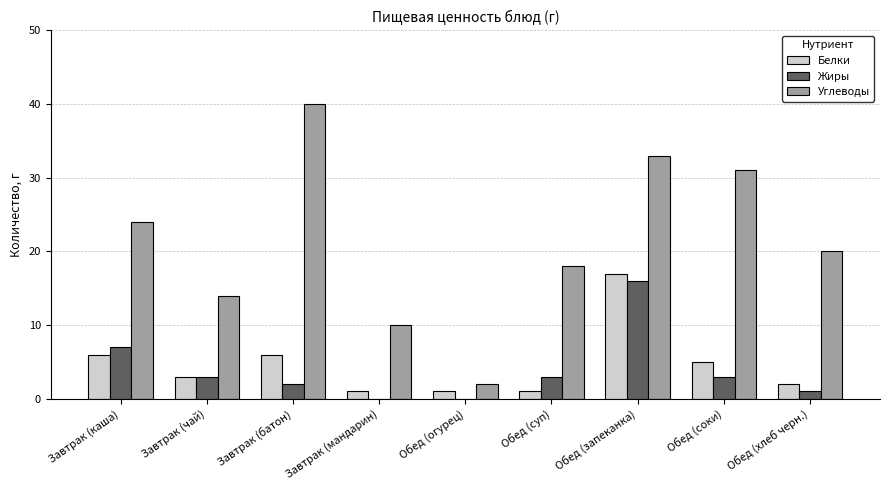

Reading left to right, extract all data points from this chart.

Белки: 6	3	6	1	1	1	17	5	2
Жиры: 7	3	2	0	0	3	16	3	1
Углеводы: 24	14	40	10	2	18	33	31	20